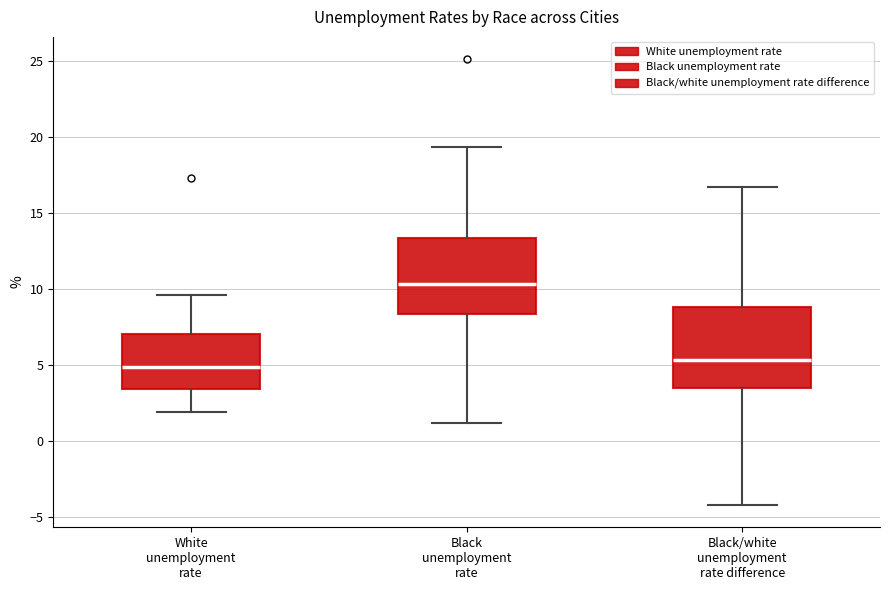

Reading left to right, transcribe this box plot: for each box, give where its median line is, the range the box spans, and where its two whiskers end, as read against the y-axis. The values are not printed on the chart, so give them approximately, as read against the axis.

White unemployment rate: median 5.0, box 3.5 to 7.0, whiskers 2.0 to 9.5
Black unemployment rate: median 10.5, box 8.5 to 13.5, whiskers 1.0 to 19.5
Black/white unemployment rate difference: median 5.5, box 3.5 to 9.0, whiskers -4.0 to 16.5